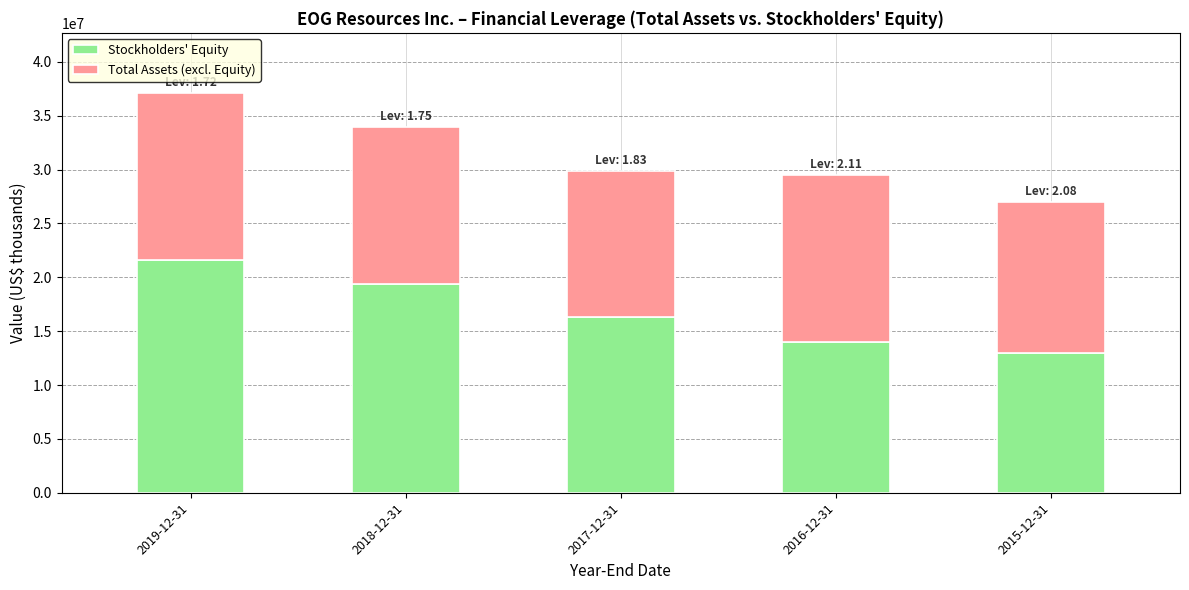

Which category has the lowest value in the Stockholders' Equity series?

2015-12-31